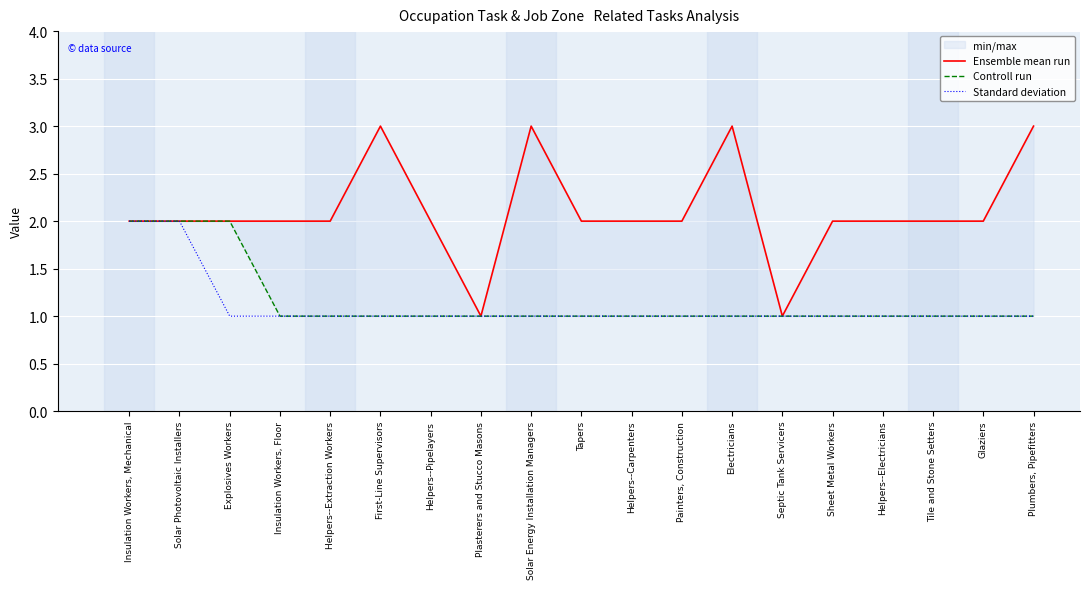

True or false: Standard deviation and Controll run cross at least once.

False